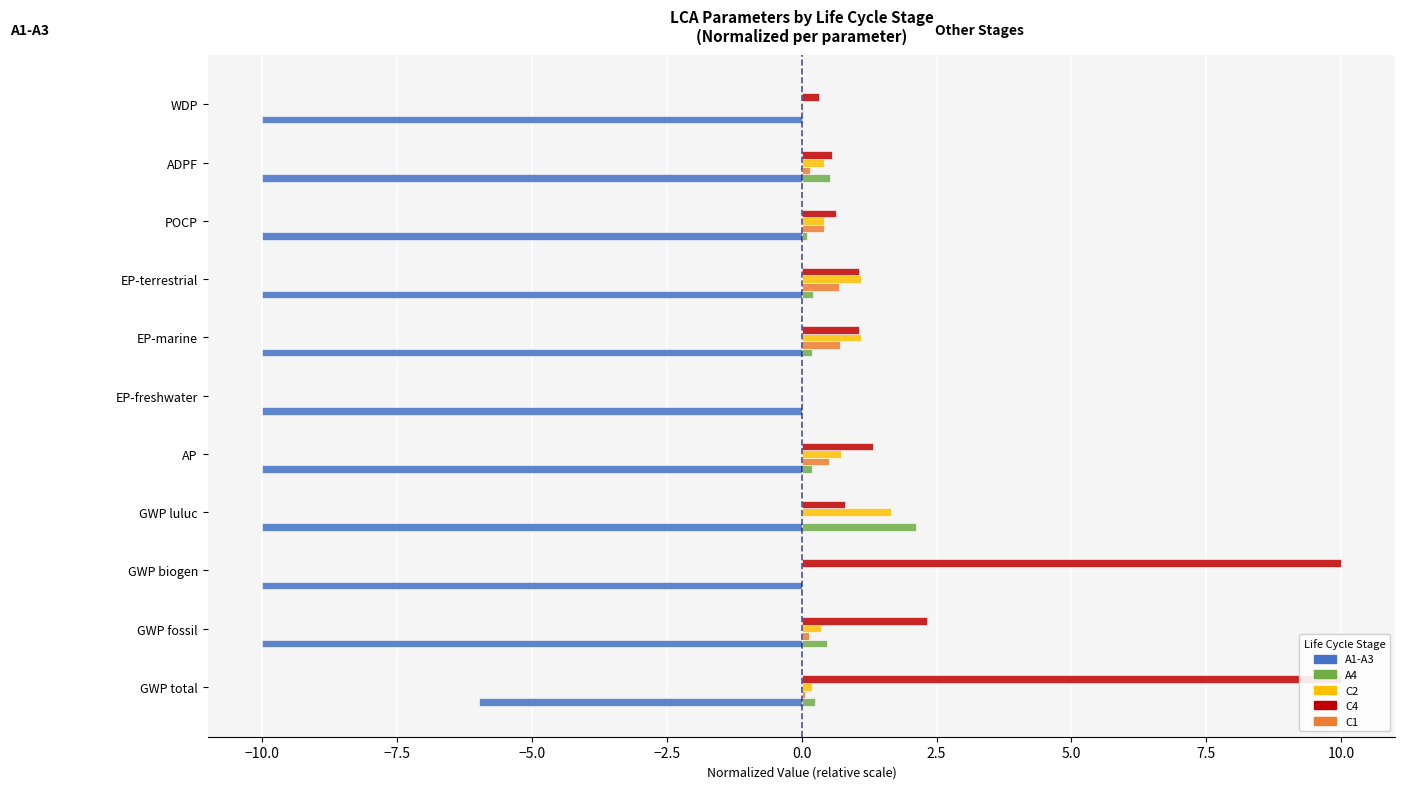

At how many categories does at least one series exceed 2?

4